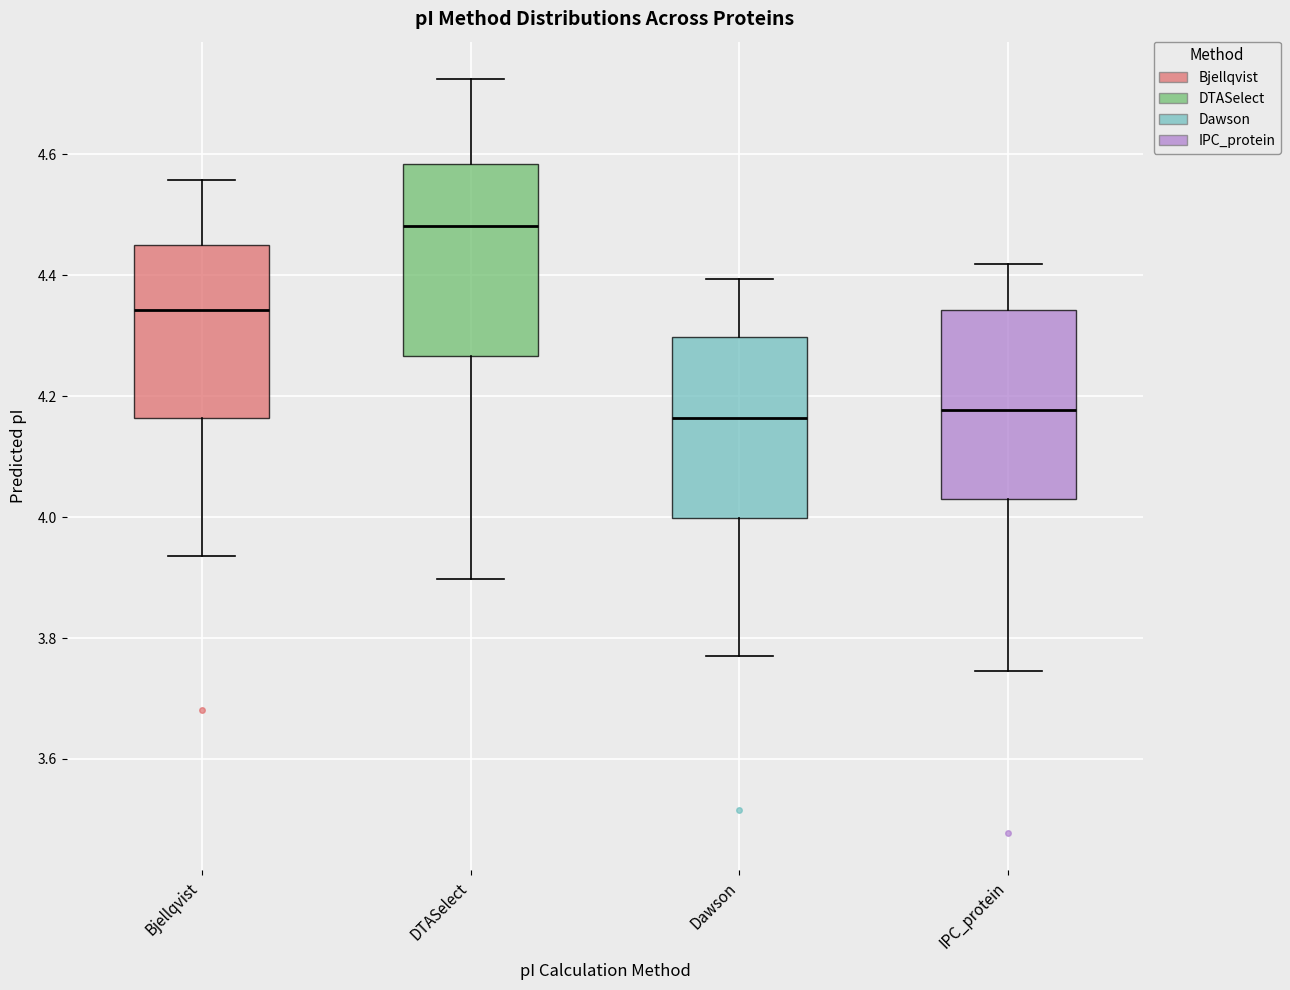

Reading left to right, read every box against the y-axis: the position of its median line, the range the box covers, and the ends of its whiskers. The values are not printed on the chart, so give them approximately, as read against the axis.

Bjellqvist: median 4.34, box 4.16 to 4.46, whiskers 3.94 to 4.56
DTASelect: median 4.48, box 4.26 to 4.58, whiskers 3.90 to 4.72
Dawson: median 4.16, box 4.00 to 4.30, whiskers 3.78 to 4.40
IPC_protein: median 4.18, box 4.04 to 4.34, whiskers 3.74 to 4.42